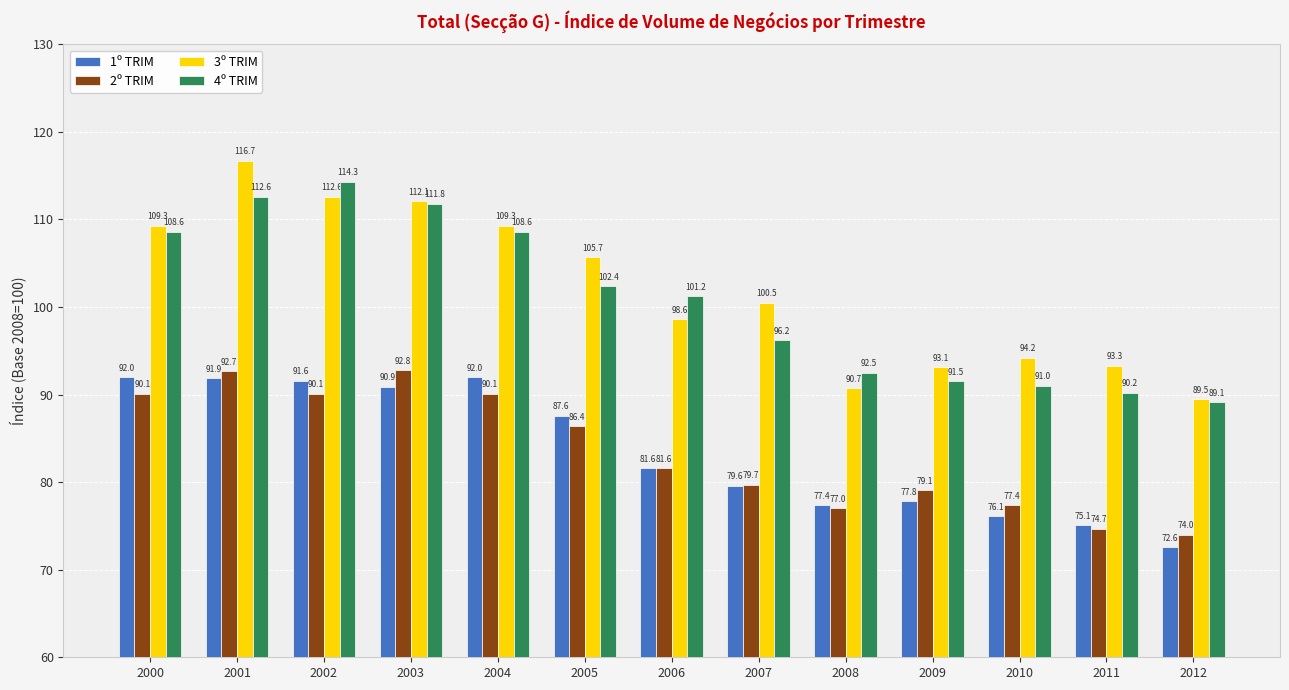

Rank the series by their maximum value, from highest to lowest.

3º TRIM, 4º TRIM, 2º TRIM, 1º TRIM